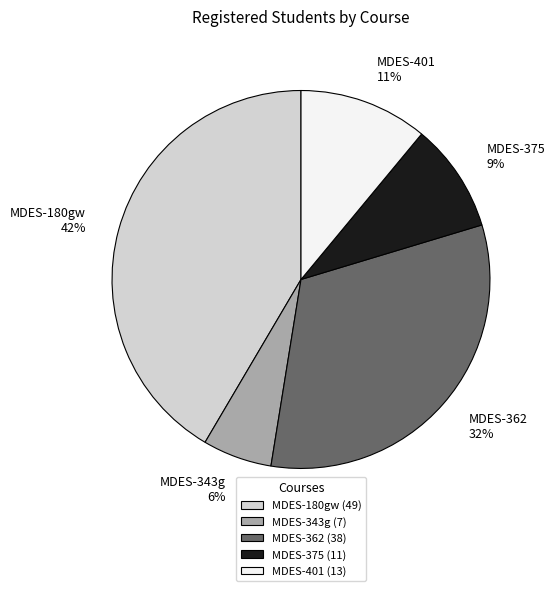

Is there a majority slice in this chart?

No